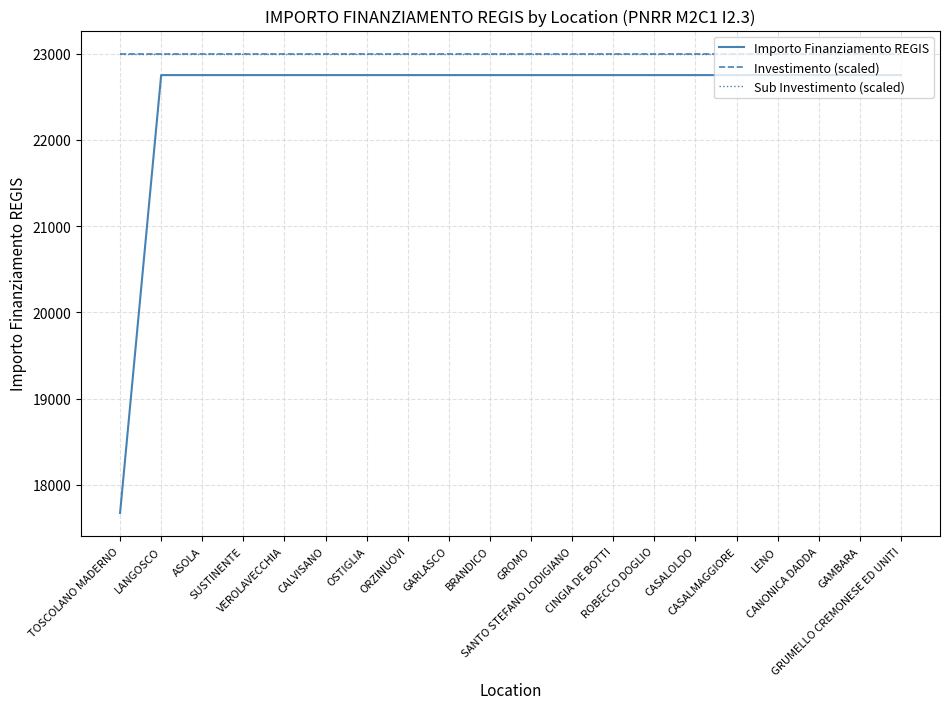

Rank the series at GRUMELLO CREMONESE ED UNITI from lowest to highest value.

Importo Finanziamento REGIS, Investimento (scaled), Sub Investimento (scaled)